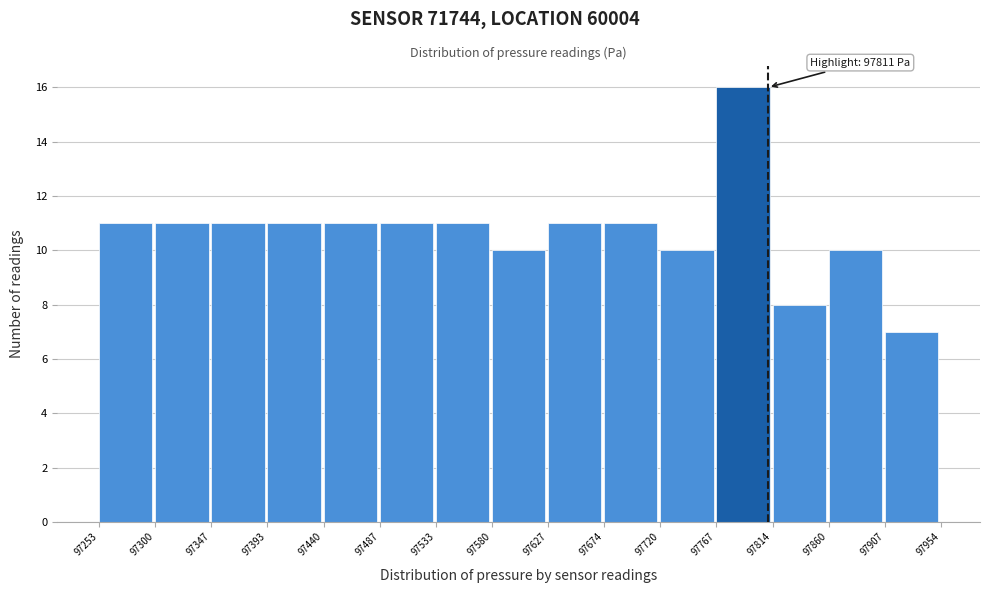

Which range on the x-axis has the tallest bar?

97767 to 97814